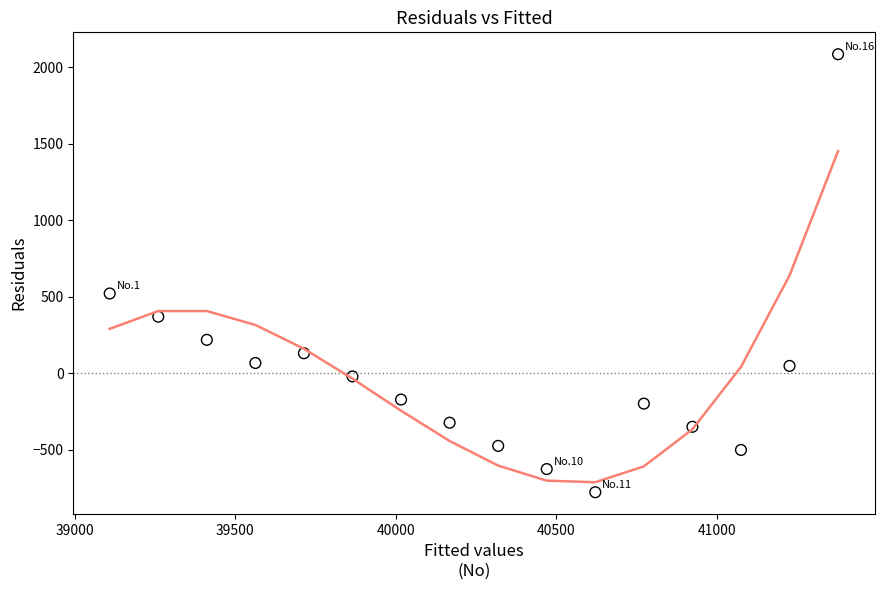

What is the range of Y values (max minus min)?

2860.6